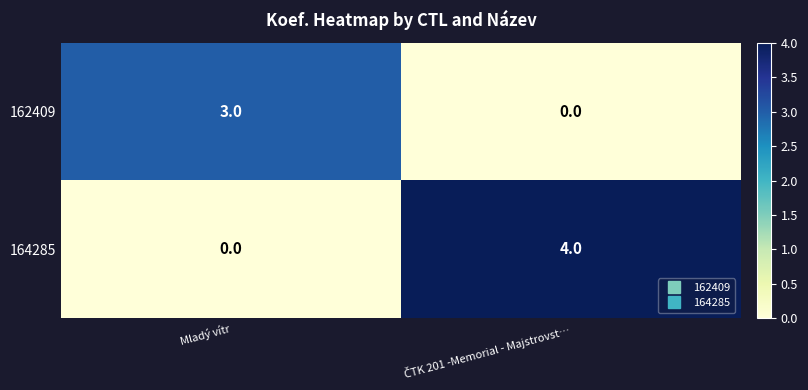

Which category has the lowest value in the 164285 series?

Mladý vítr